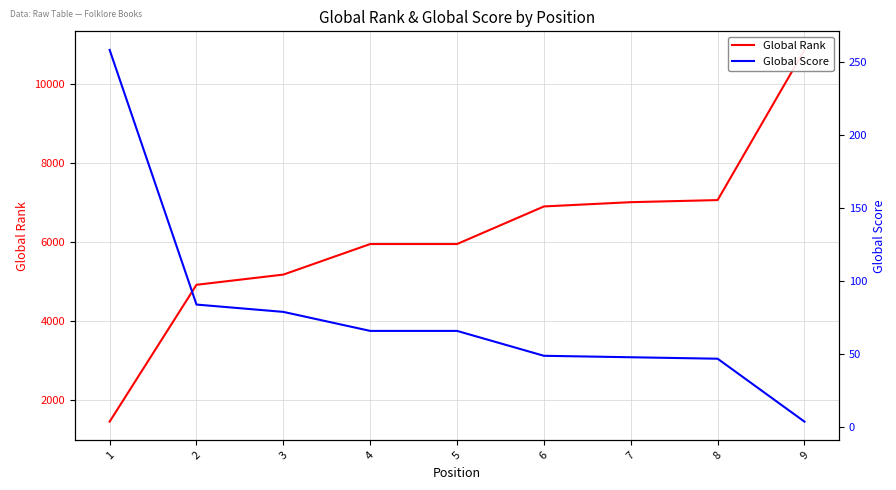

What is the value of the Global Rank point at the 9th from the left?

10869